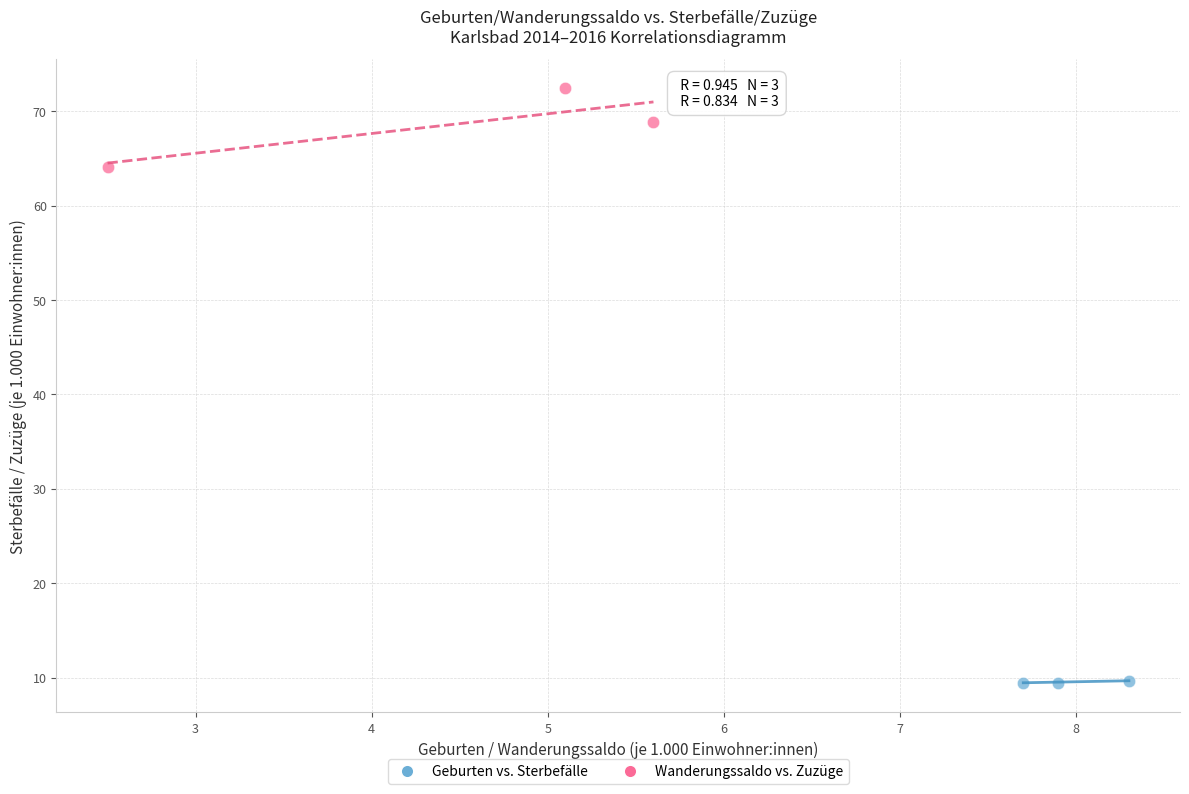

Which series reaches the maximum Y coordinate?

Wanderungssaldo vs. Zuzüge